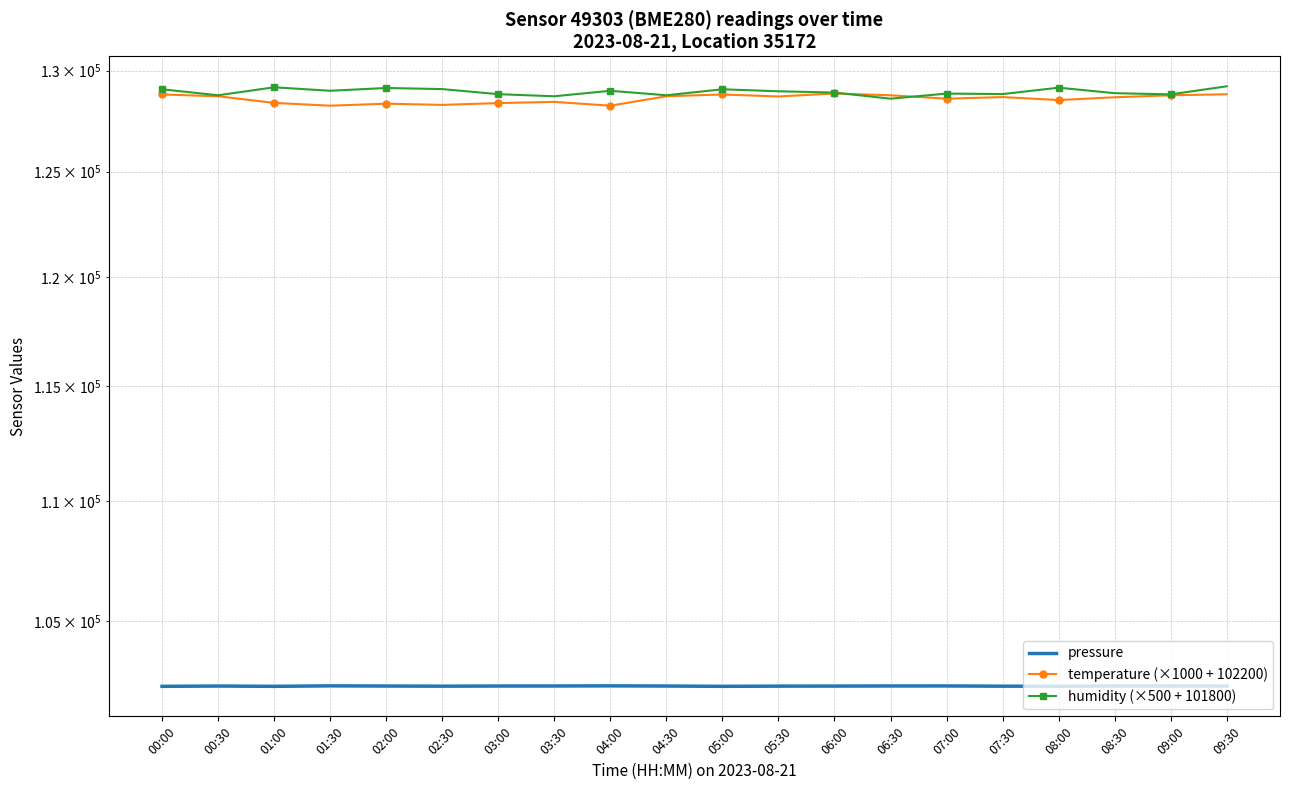

At how many categories does at least one series exceed 105530?

20